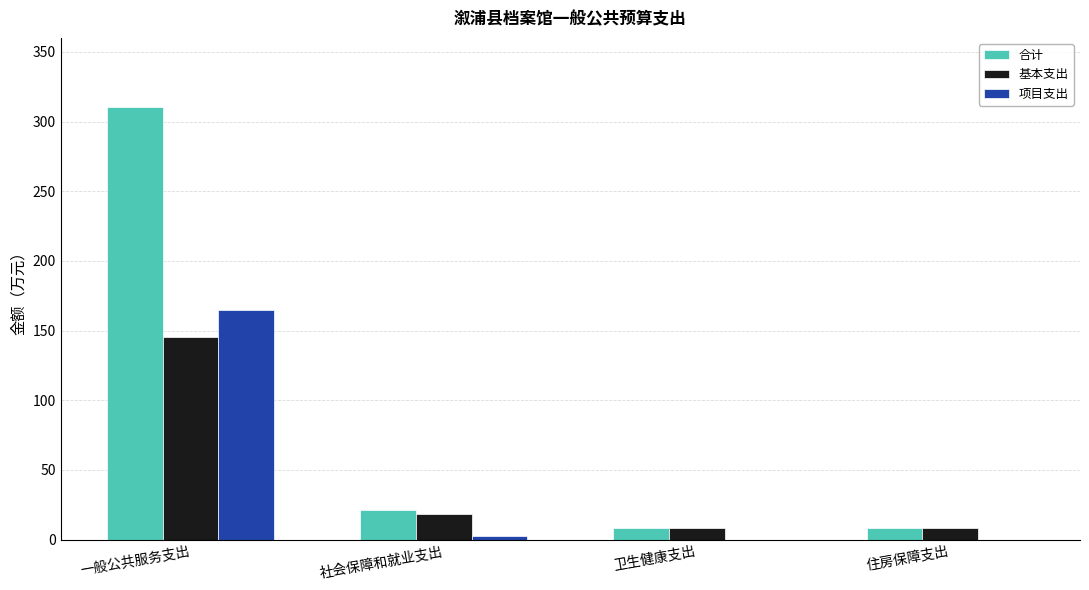

What are all the series names shown in the legend?

合计, 基本支出, 项目支出